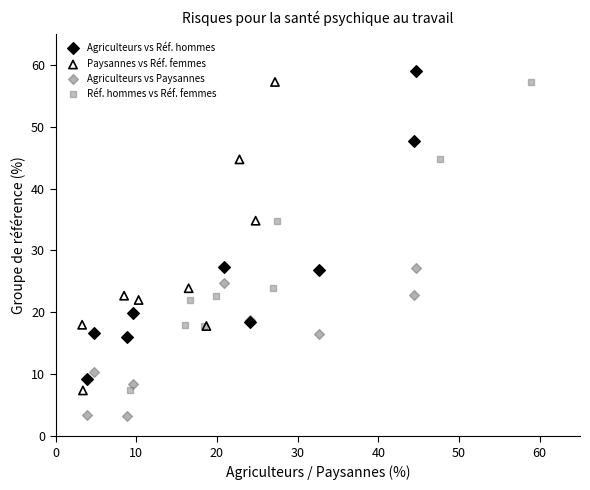

Which series contains the lowest Y value?

Agriculteurs vs Paysannes